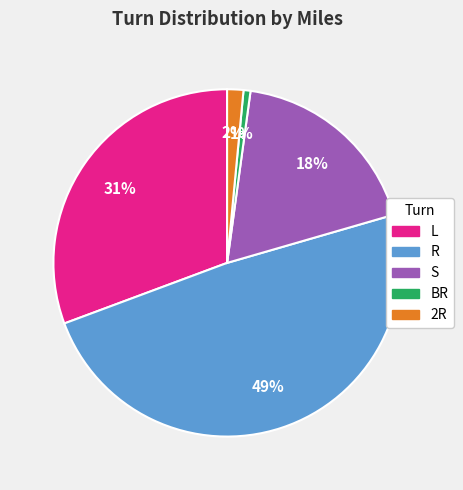

Is there any slice that represents more than half of the pie?

No